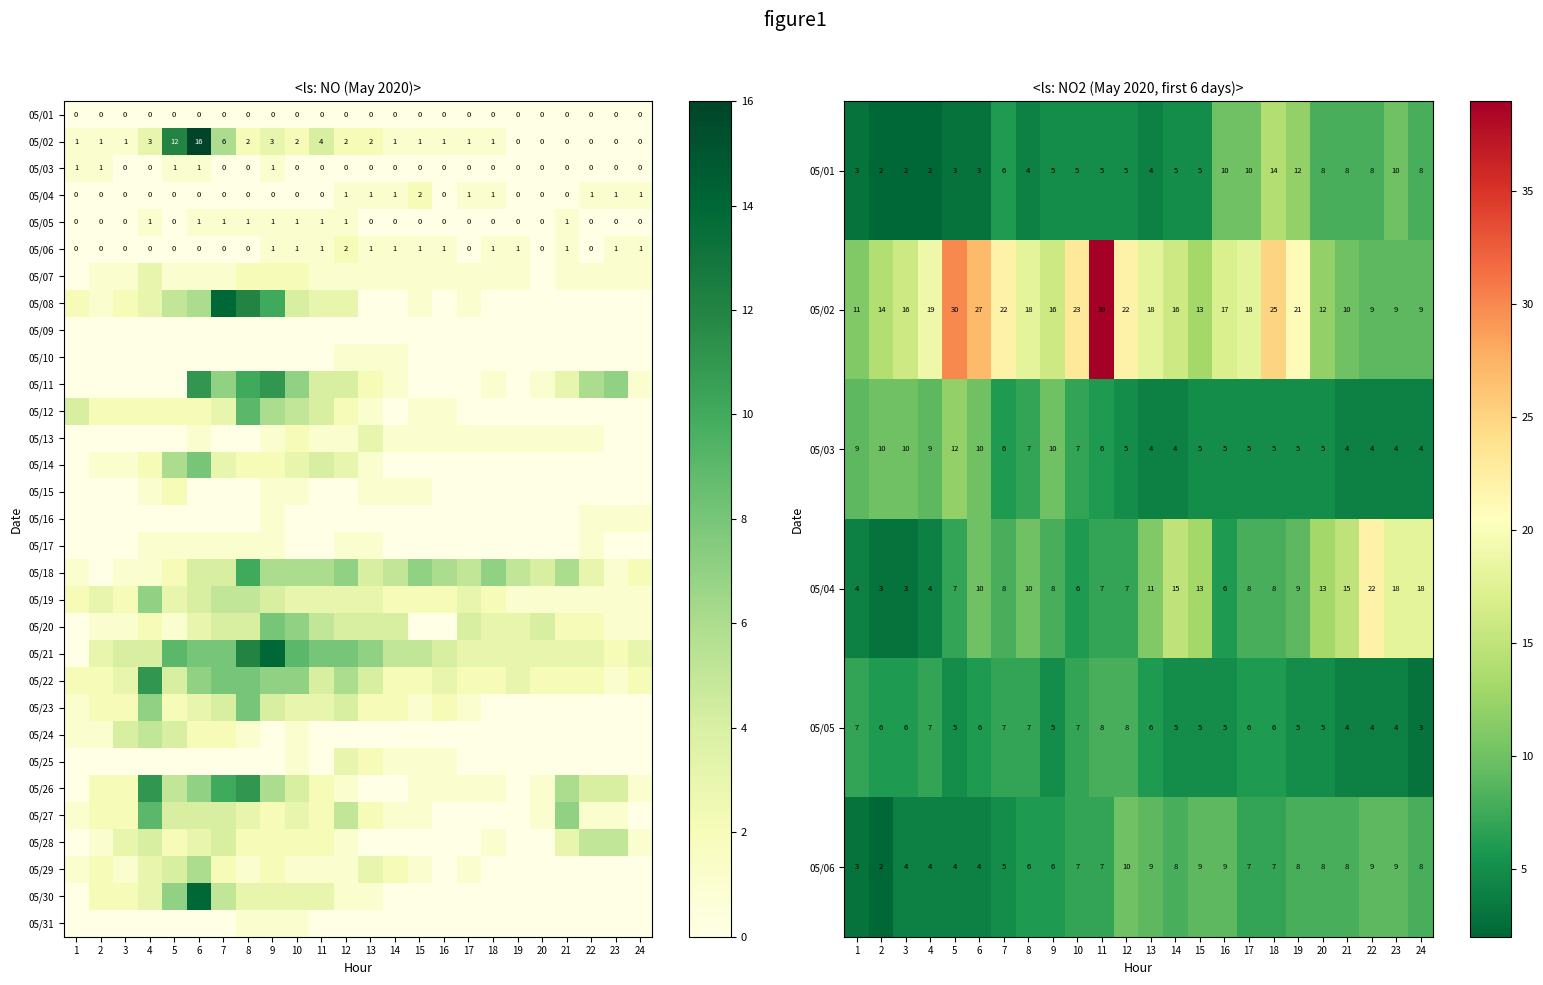

List the labels in order of 05/15 value, largest first.

5, 4, 9, 10, 13, 14, 15, 1, 2, 3, 6, 7, 8, 11, 12, 16, 17, 18, 19, 20, 21, 22, 23, 24